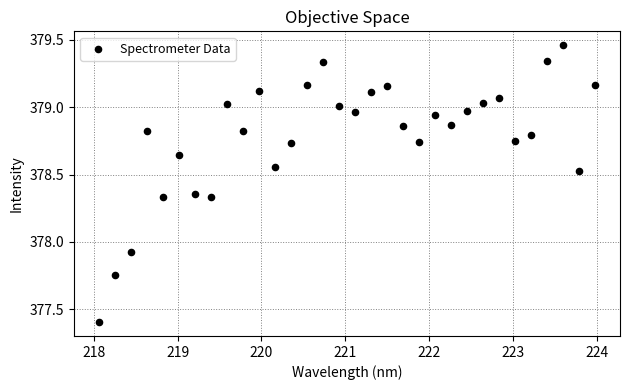

What is the range of X values (max minus min)?

5.9